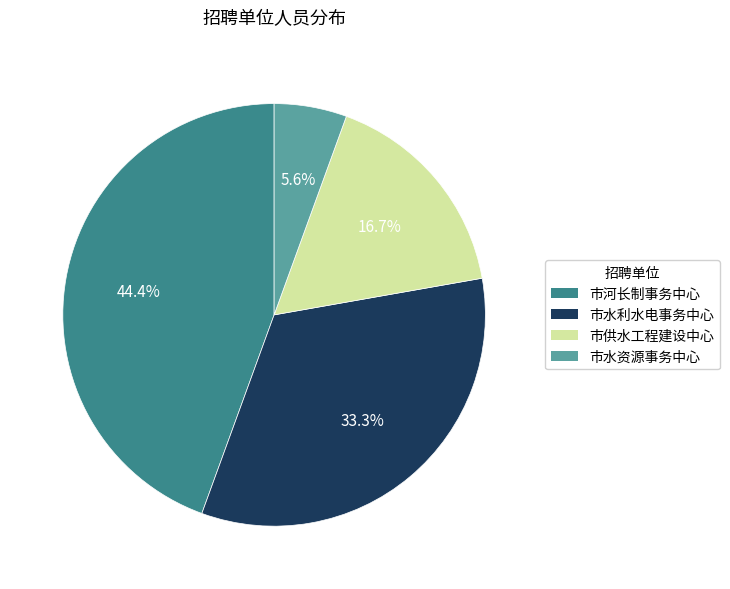

Which category has the biggest portion of the pie?

市河长制事务中心